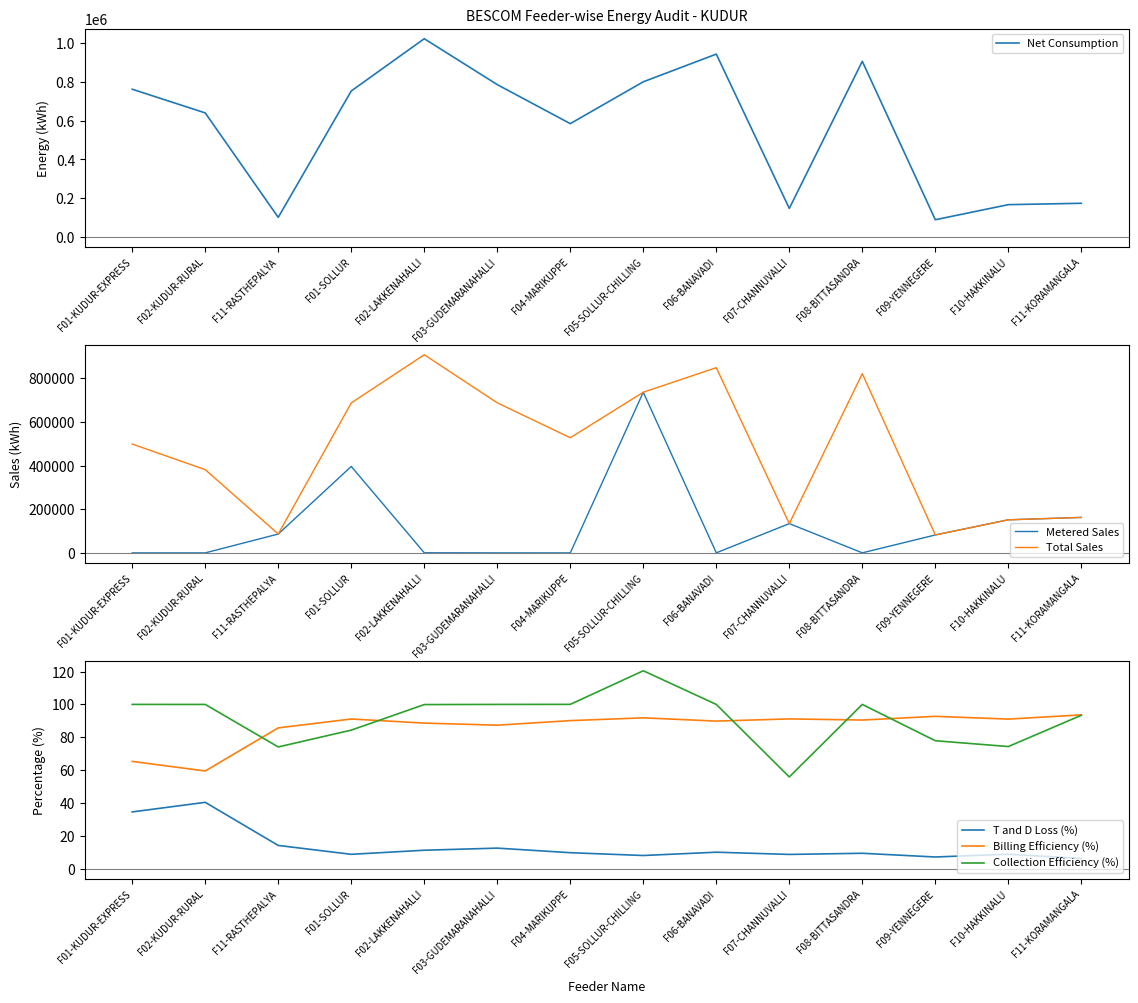

What position from the right is F03-GUDEMARANAHALLI?

9